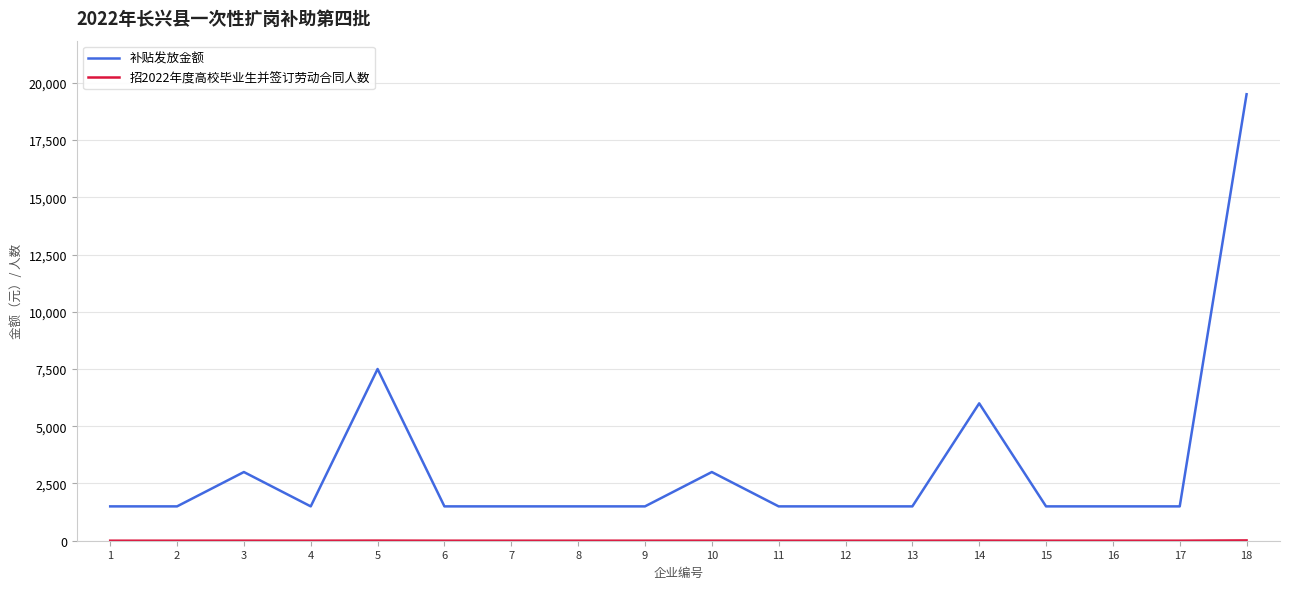

What is the maximum value shown in the chart?

19500